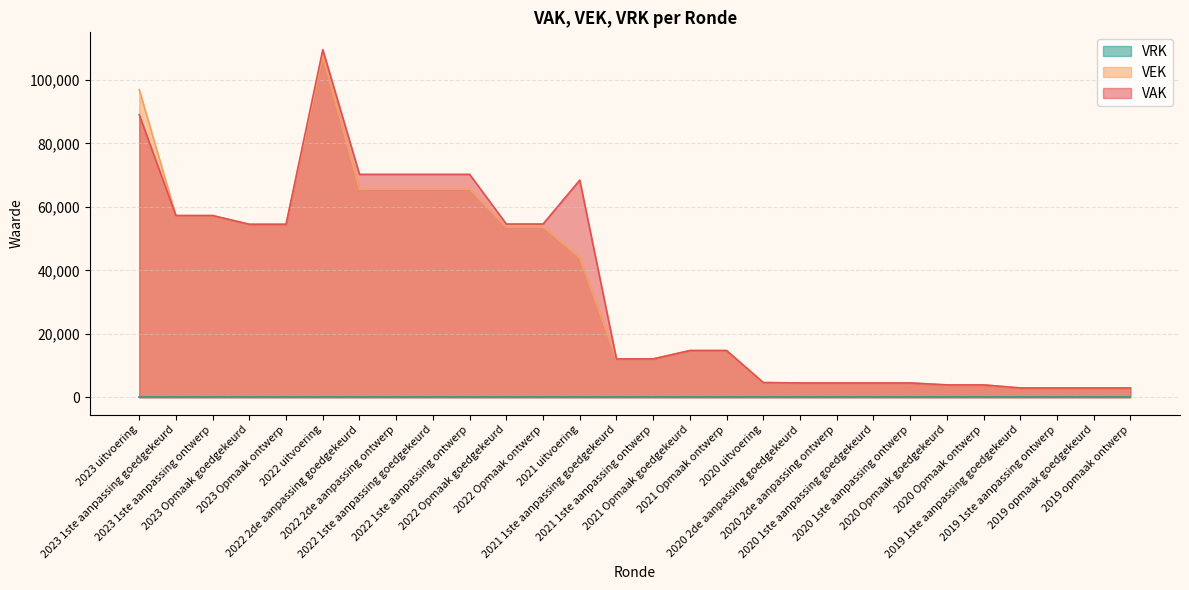

Which has a higher value, 2021 Opmaak ontwerp or 2022 Opmaak goedgekeurd?

2022 Opmaak goedgekeurd